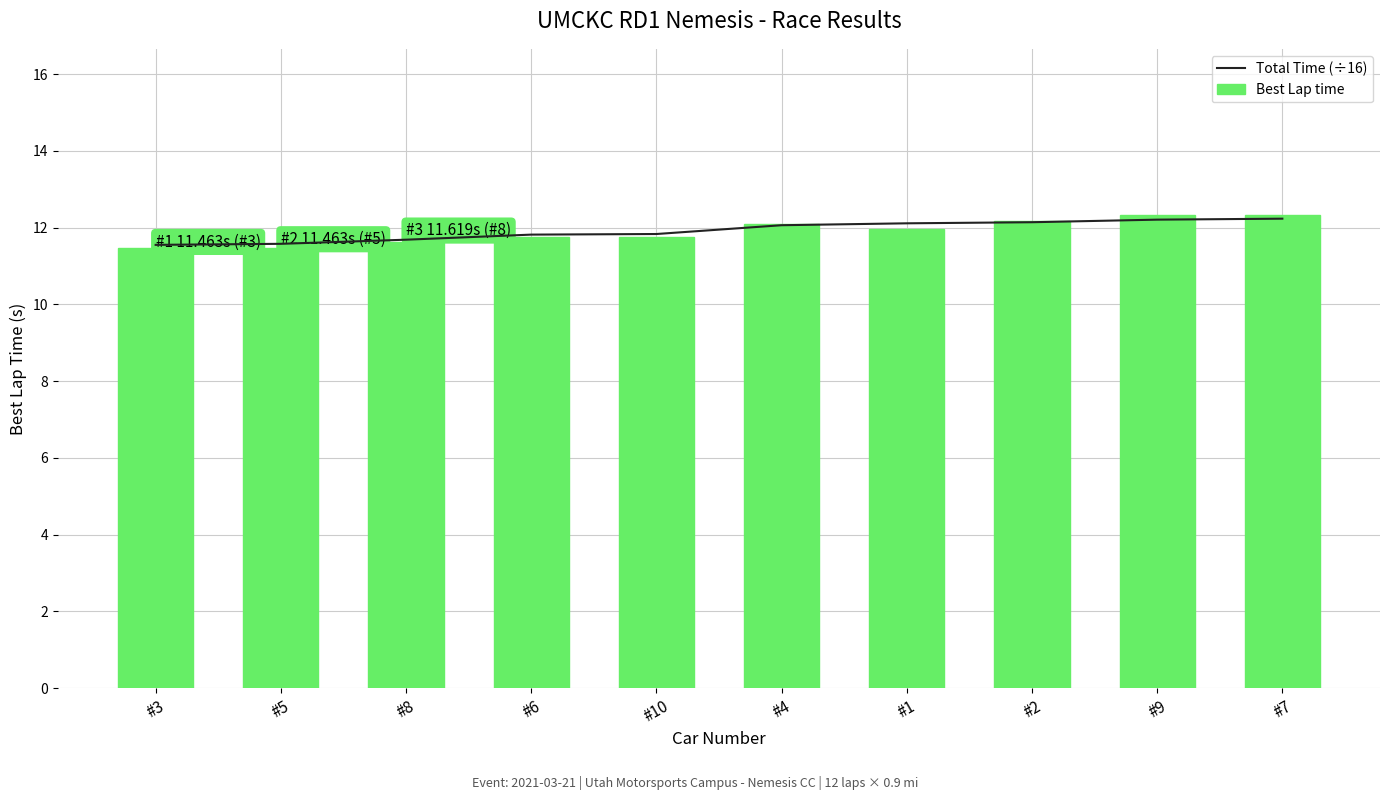

What is the difference between the second highest and second lowest values in the Best Lap time series?

0.9